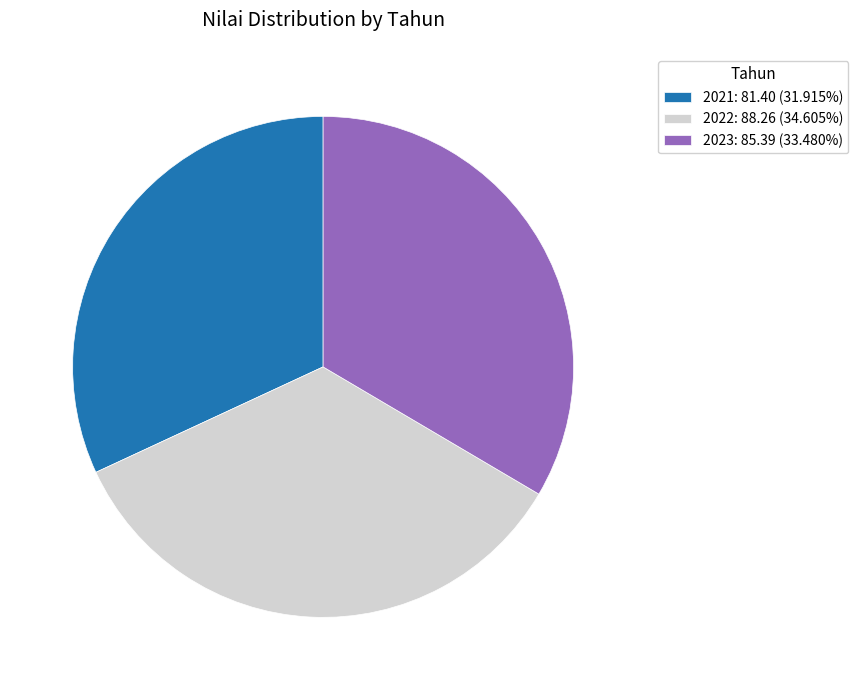

Is there a majority slice in this chart?

No